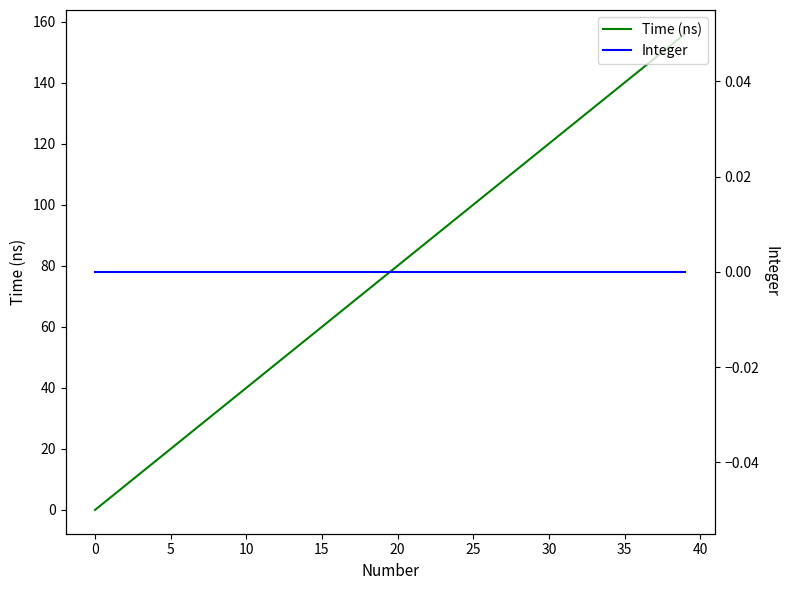

Which series has the largest total across all categories?

Time (ns)